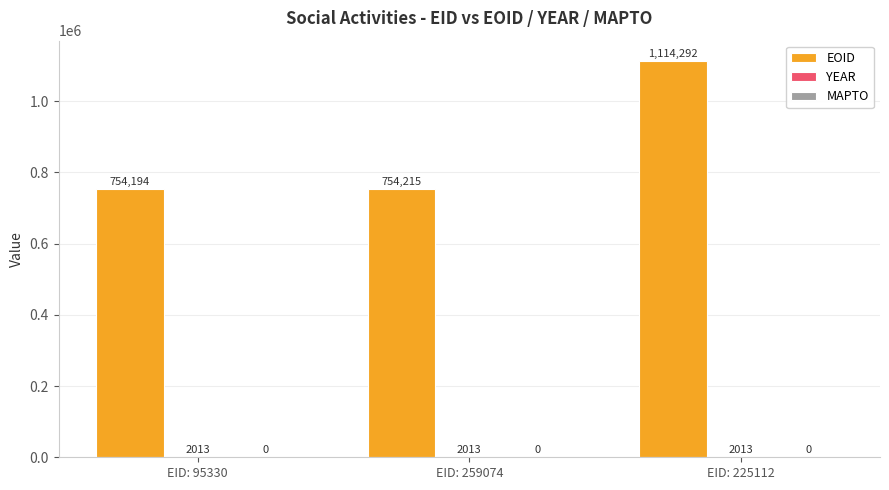

Which series has the largest total across all categories?

EOID